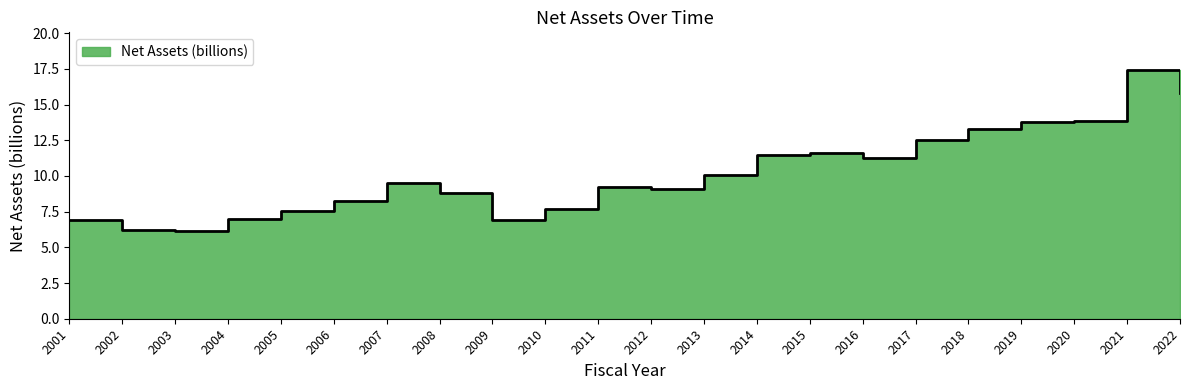

Which has a higher value, 2003 or 2016?

2016